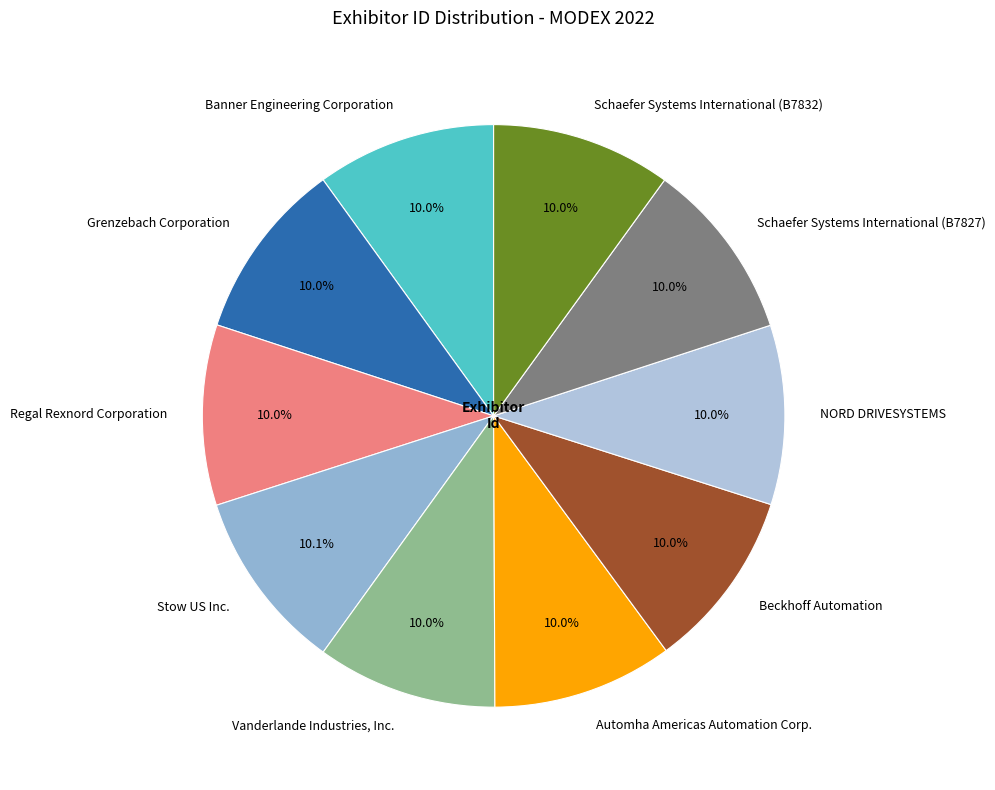

Count the number of slices in the pie.

10